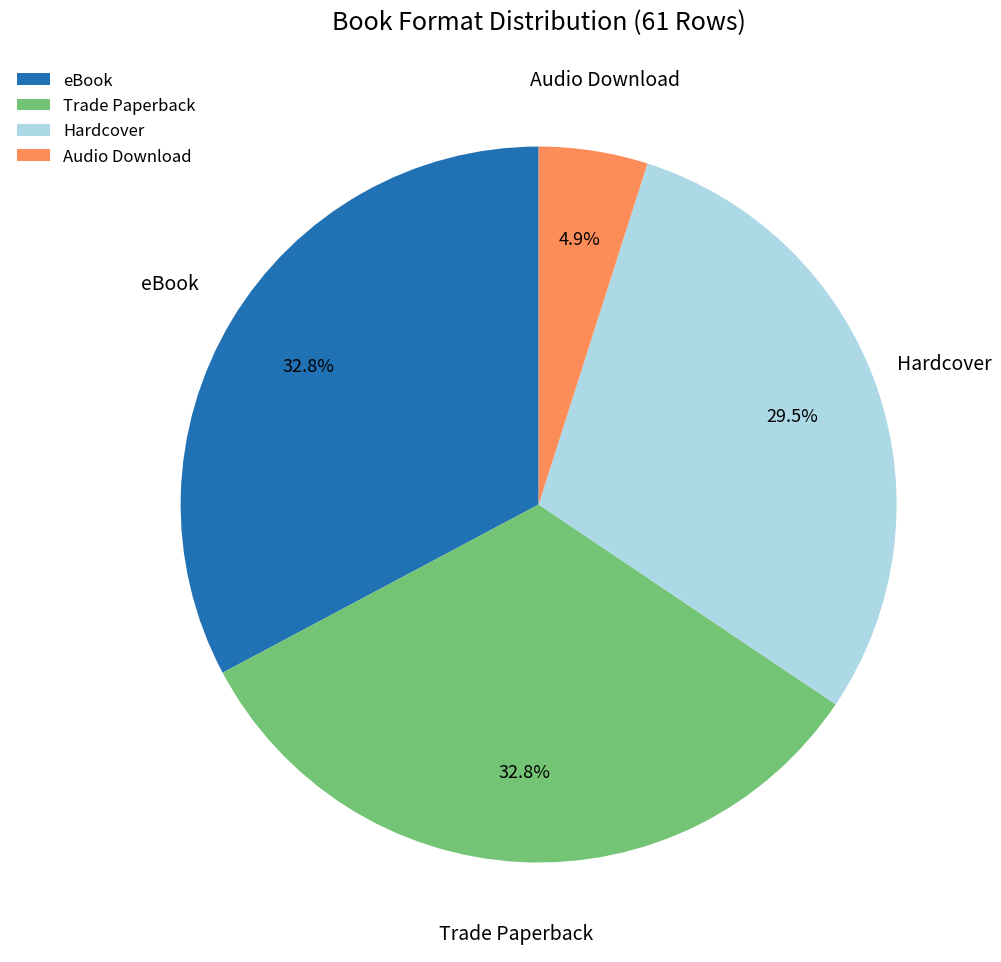

Which slice is the smallest?

Audio Download